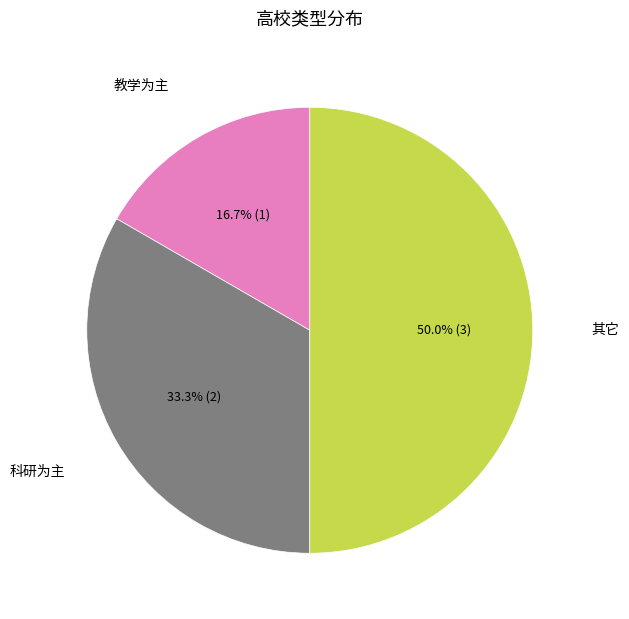

Is 教学为主 the majority of the pie?

No